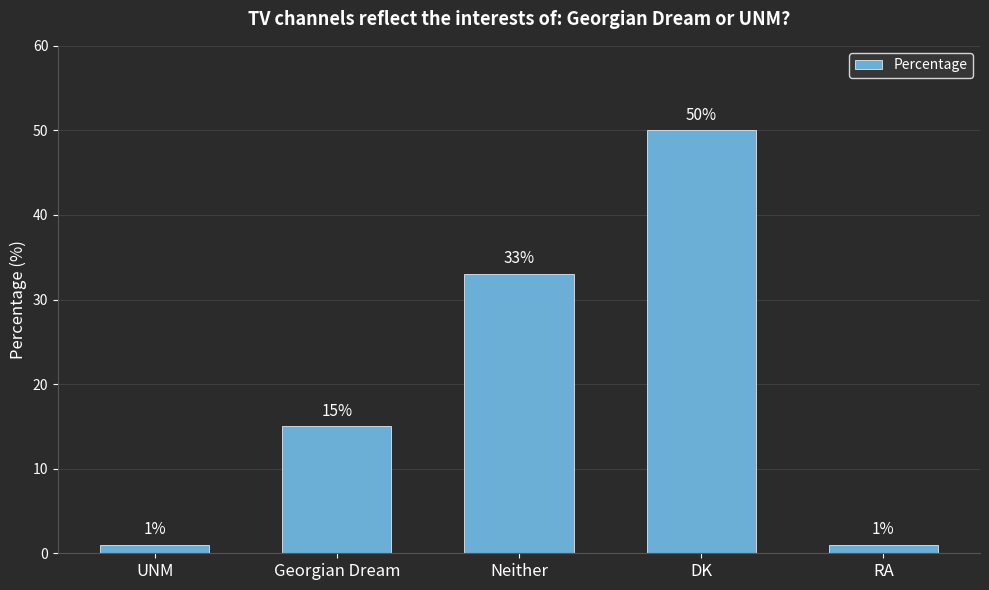

Is it true that the value at DK is 50?

True